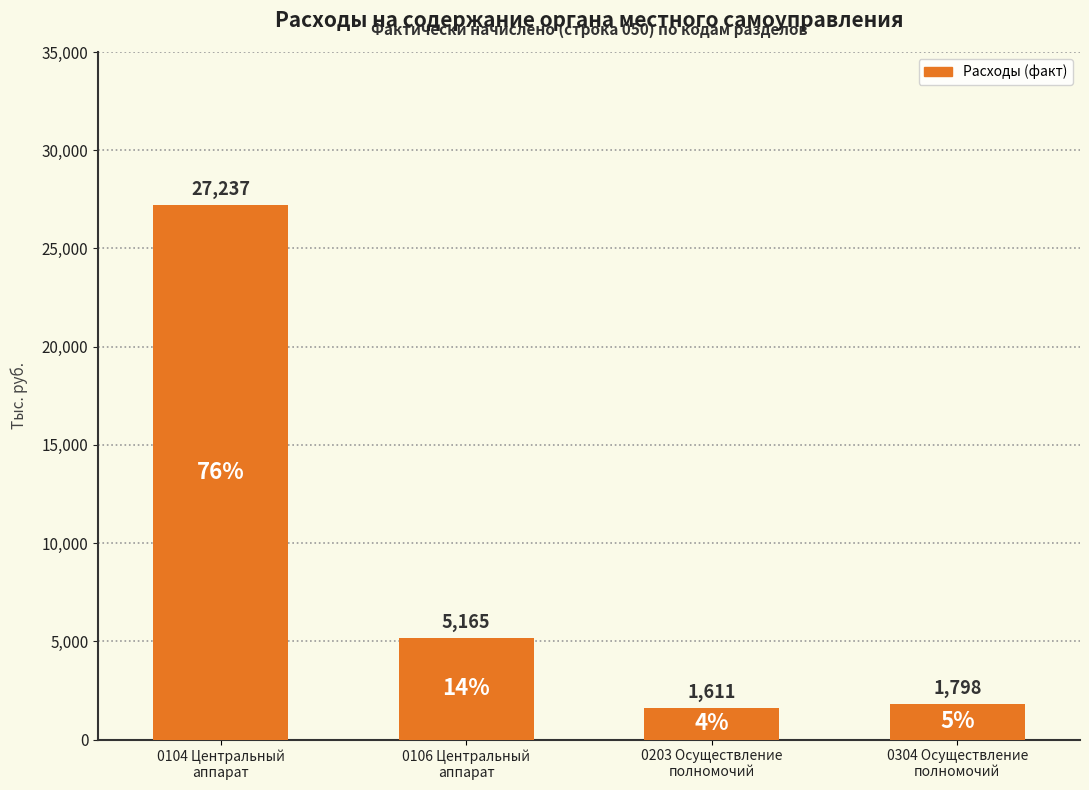

List the labels in order of value, smallest first.

0203 Осуществление
полномочий, 0304 Осуществление
полномочий, 0106 Центральный
аппарат, 0104 Центральный
аппарат